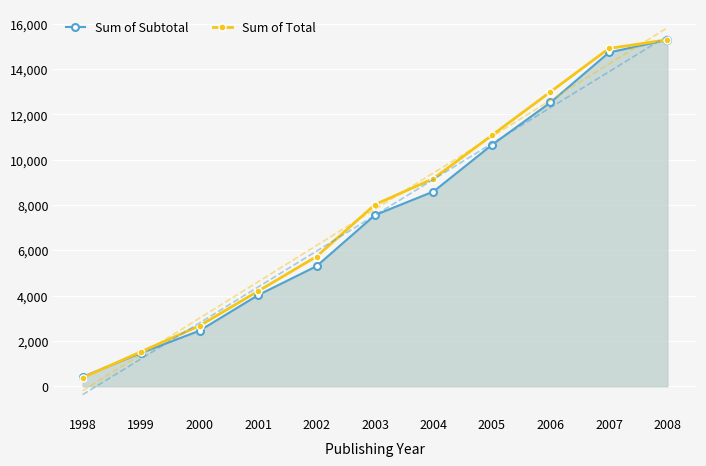

Which series changed the most between 2005 and 2008?

Sum of Subtotal